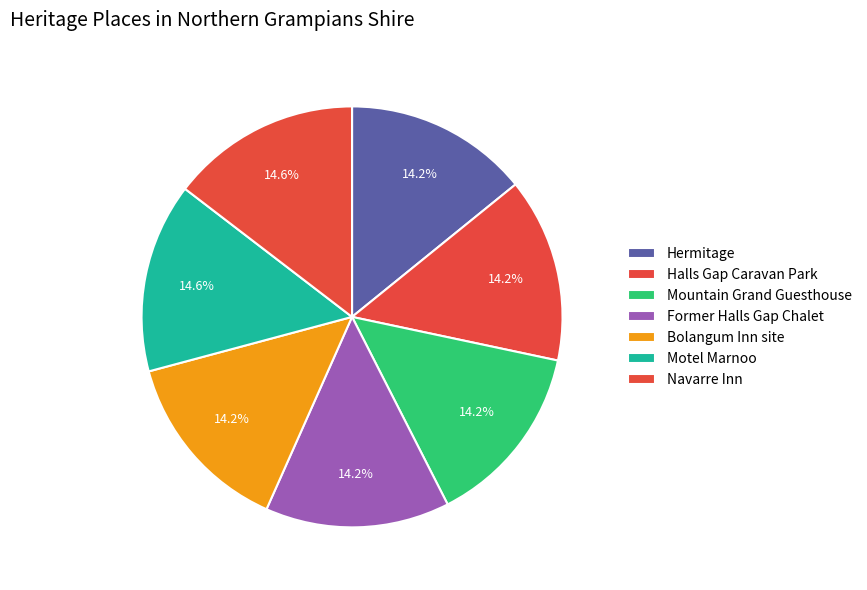

What is the ratio of the value at Motel Marnoo to the value at Hermitage?

1.0